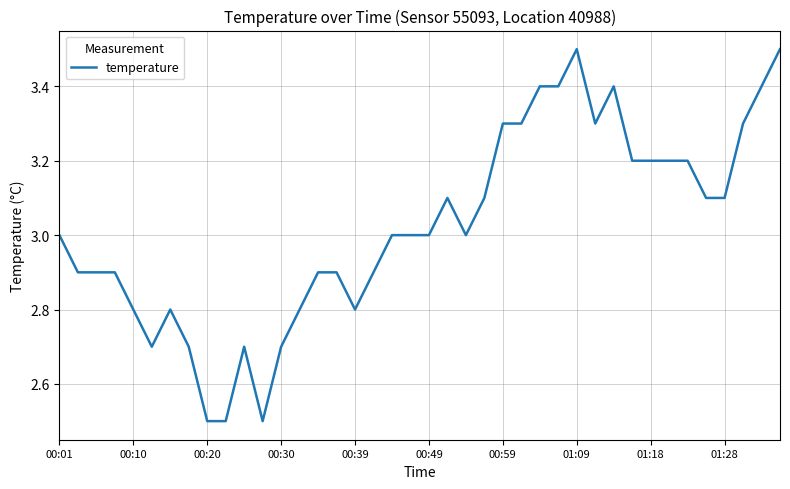

Reading left to right, transcribe all the data shown in this chart.

3.0	2.9	2.9	2.9	2.8	2.7	2.8	2.7	2.5	2.5	2.7	2.5	2.7	2.8	2.9	2.9	2.8	2.9	3.0	3.0	3.0	3.1	3.0	3.1	3.3	3.3	3.4	3.4	3.5	3.3	3.4	3.2	3.2	3.2	3.2	3.1	3.1	3.3	3.4	3.5